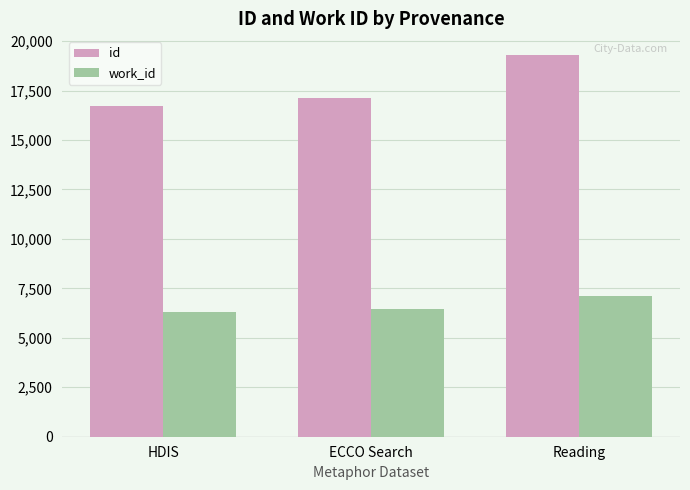

True or false: id has a value of 19288 at Reading.

True